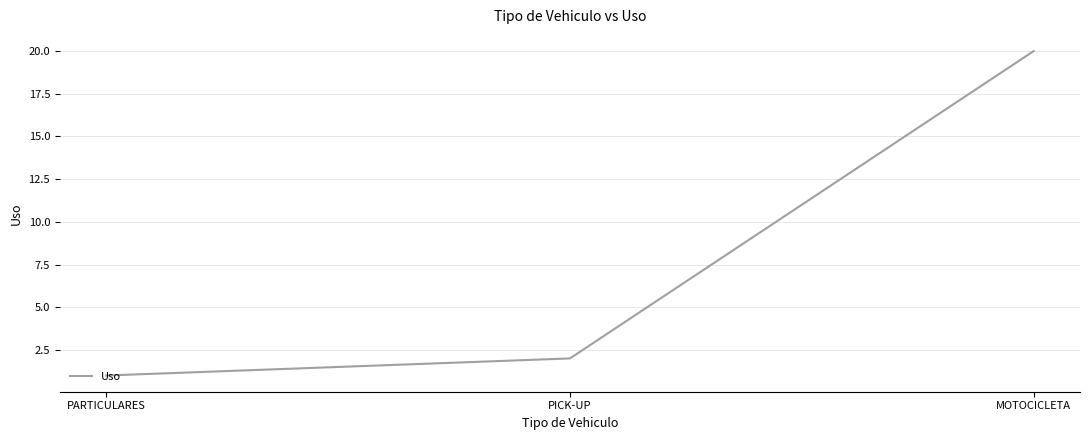

Rank the categories by value from lowest to highest.

PARTICULARES, PICK-UP, MOTOCICLETA